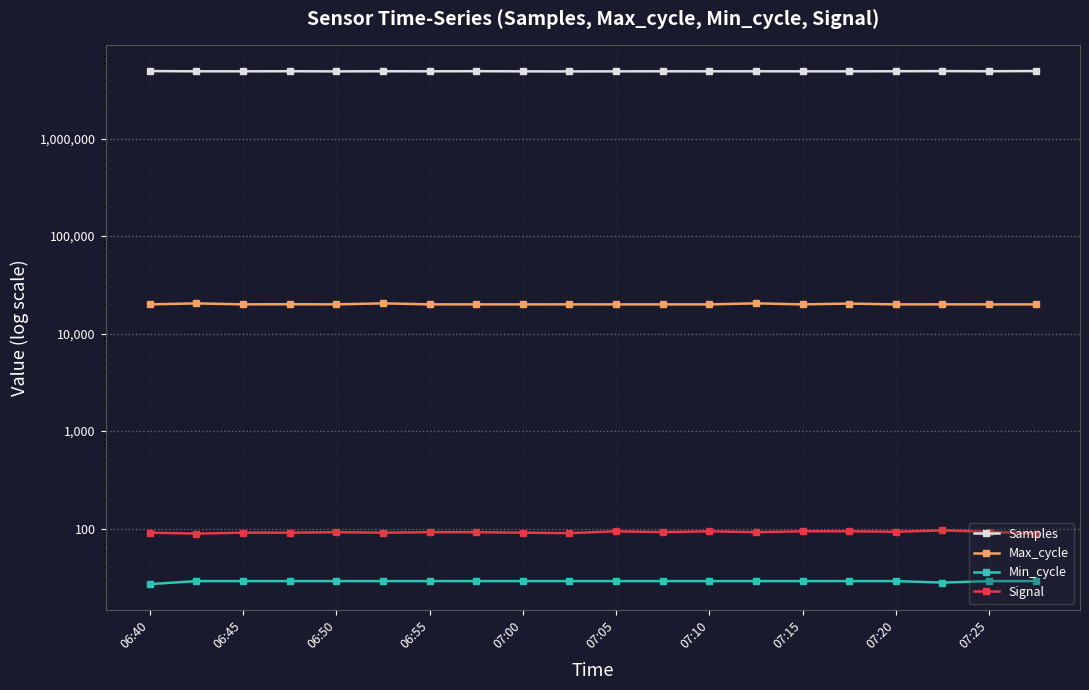

Where does the Samples series first go above 4888179?

06:40